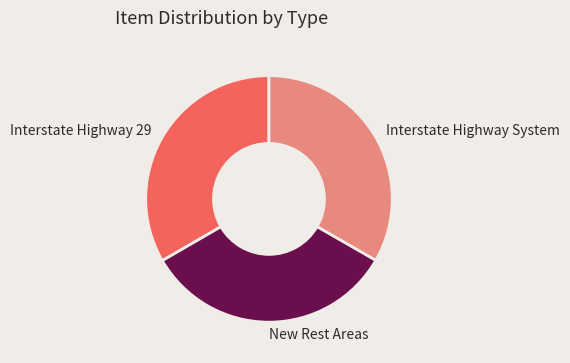

Is the sum of Interstate Highway 29 and New Rest Areas greater than half?

Yes